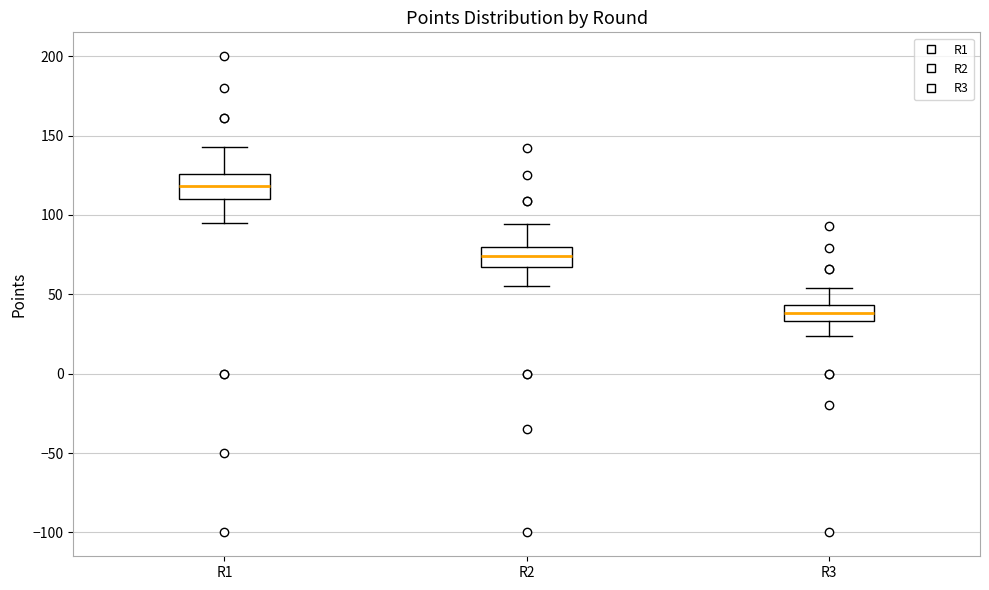

Which box's median line is the lowest?

R3